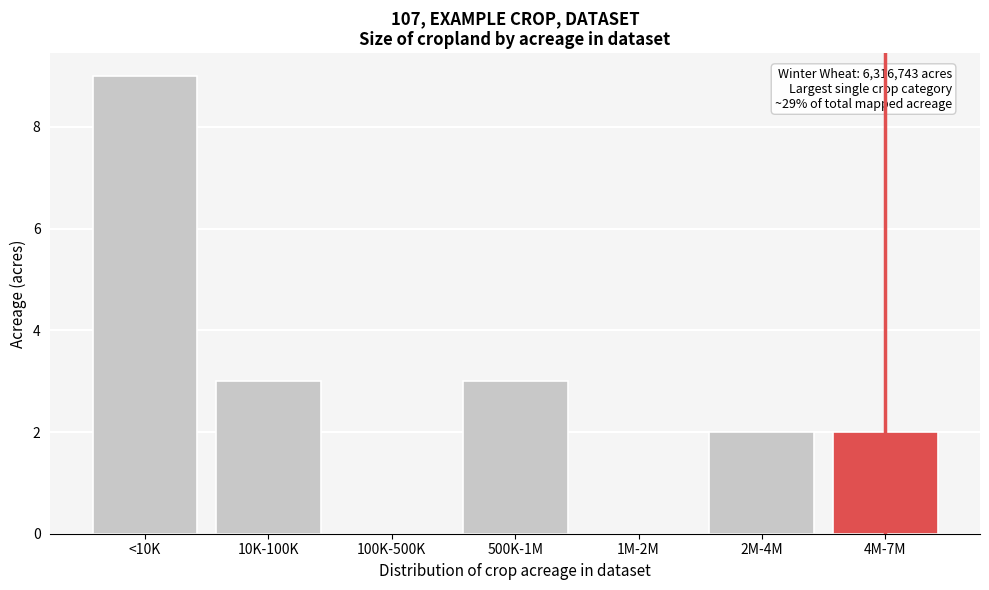

Reading right to left, transcribe all the data shown in this chart.

4M-7M=2	2M-4M=2	1M-2M=0	500K-1M=3	100K-500K=0	10K-100K=3	<10K=9